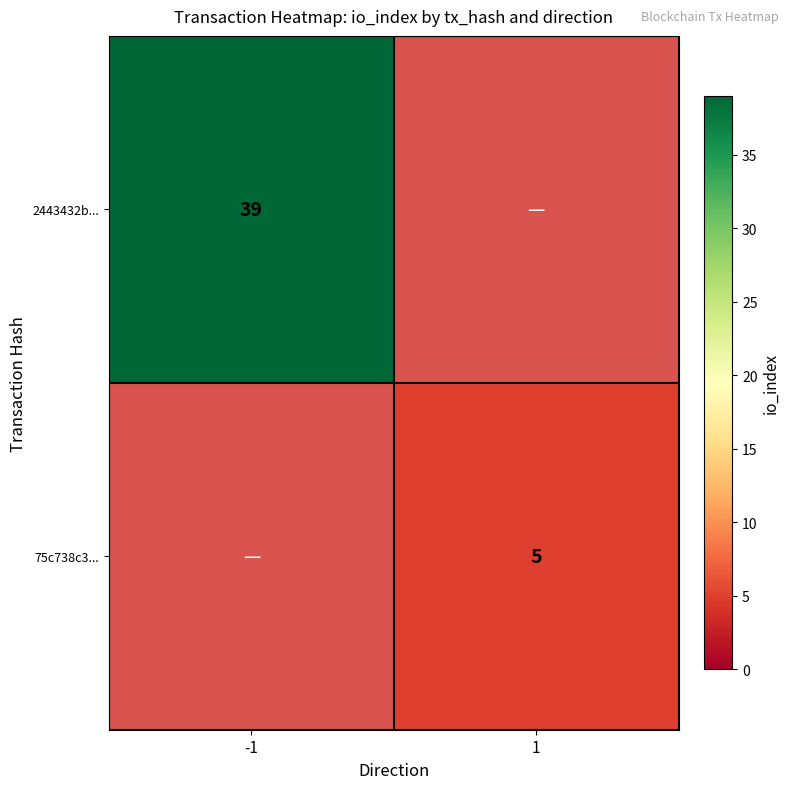

The value of 2443432b... at -1 is 9. True or false?

False